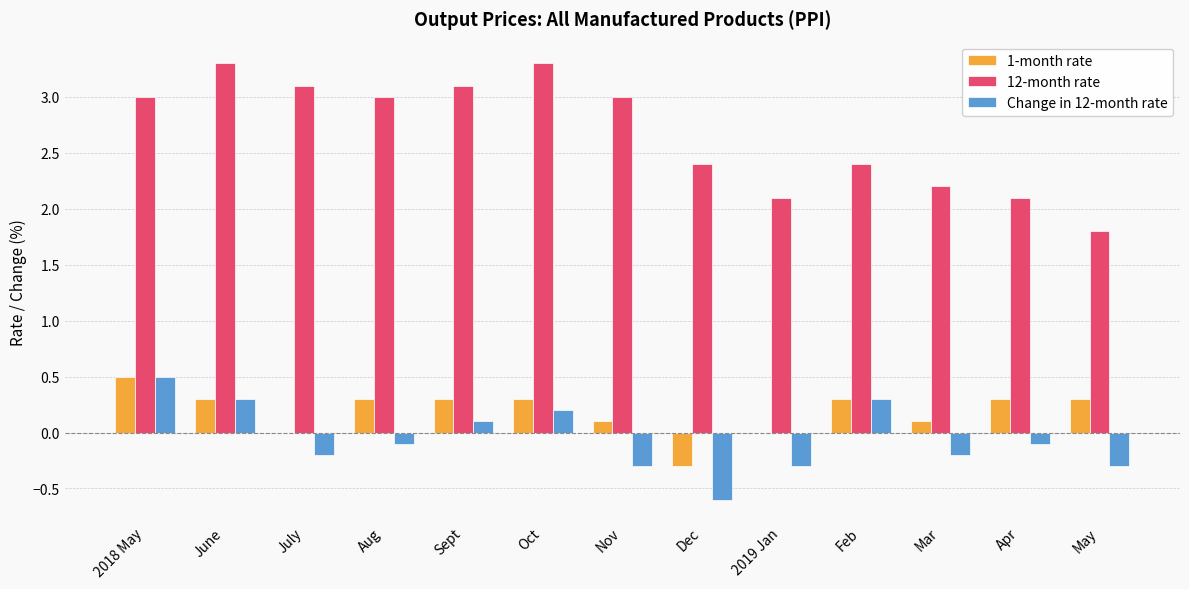

Is the value of 12-month rate at Feb greater than the value of Change in 12-month rate at Sept?

Yes